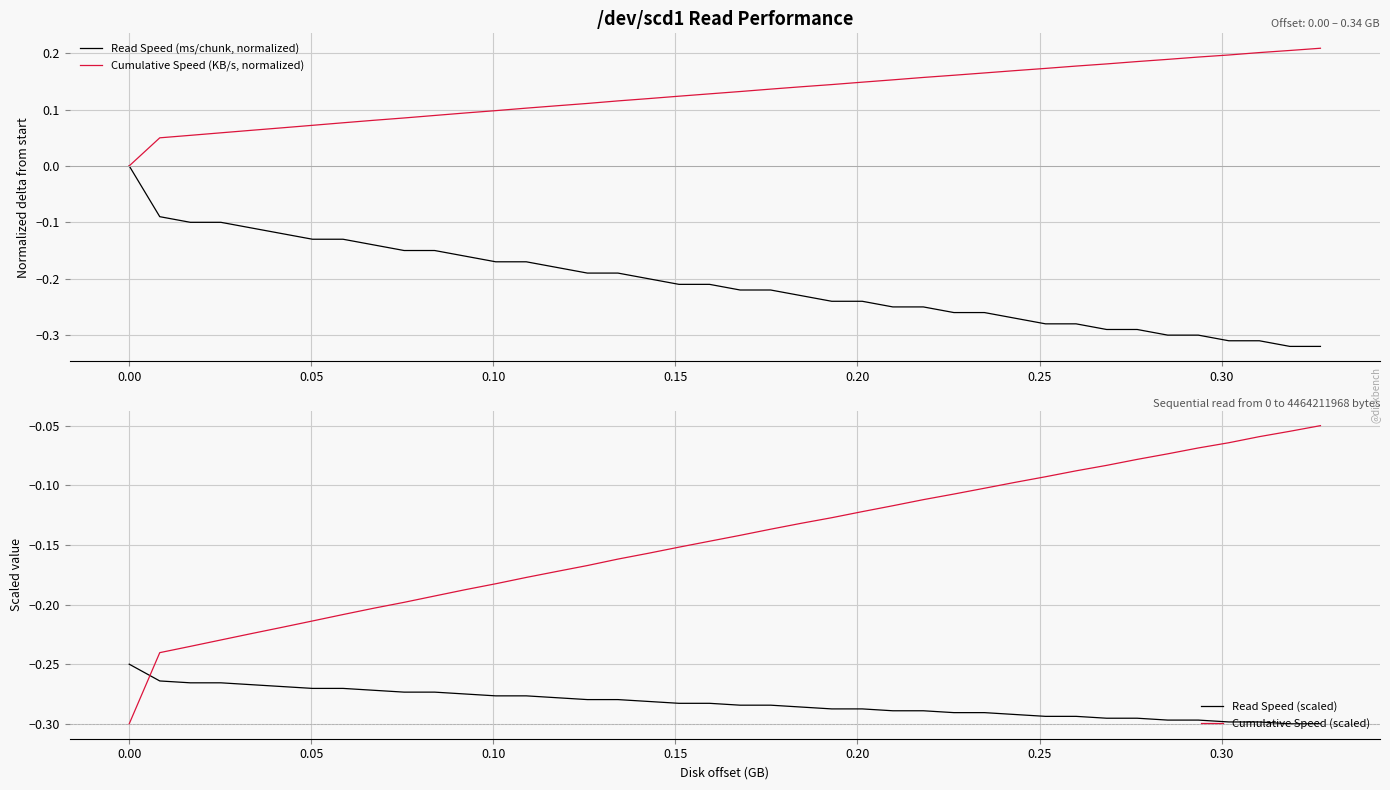

Count the number of data series in this chart.

4